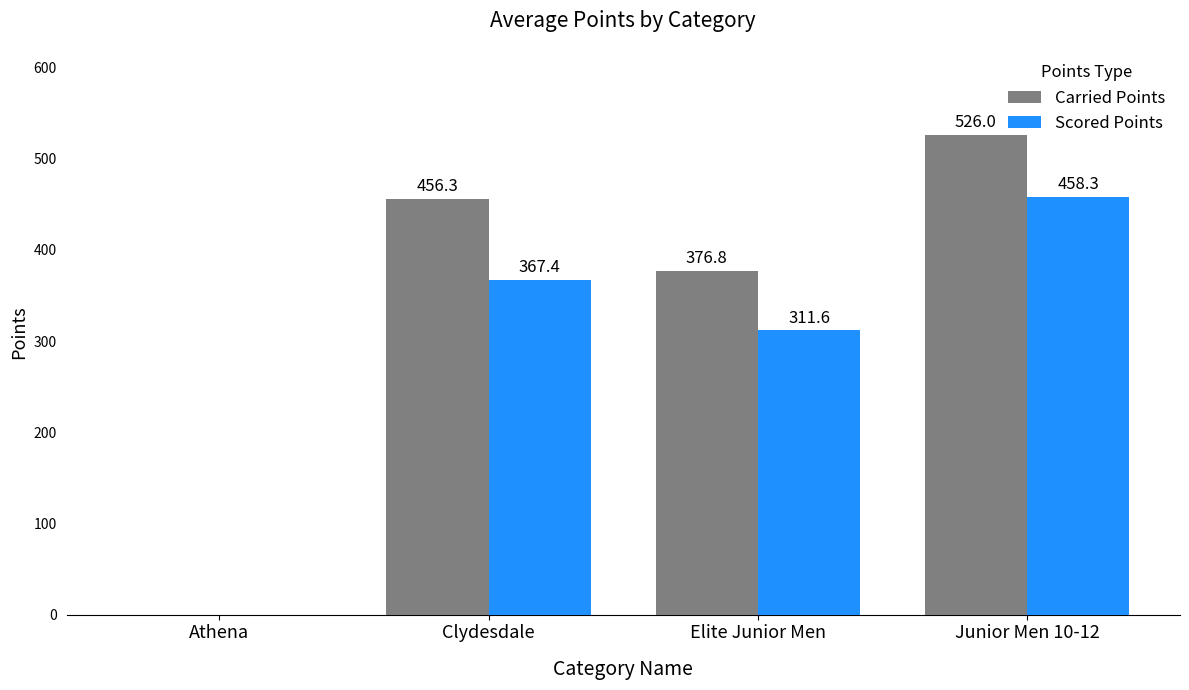

Where is Carried Points nearest to the value 262?

Elite Junior Men